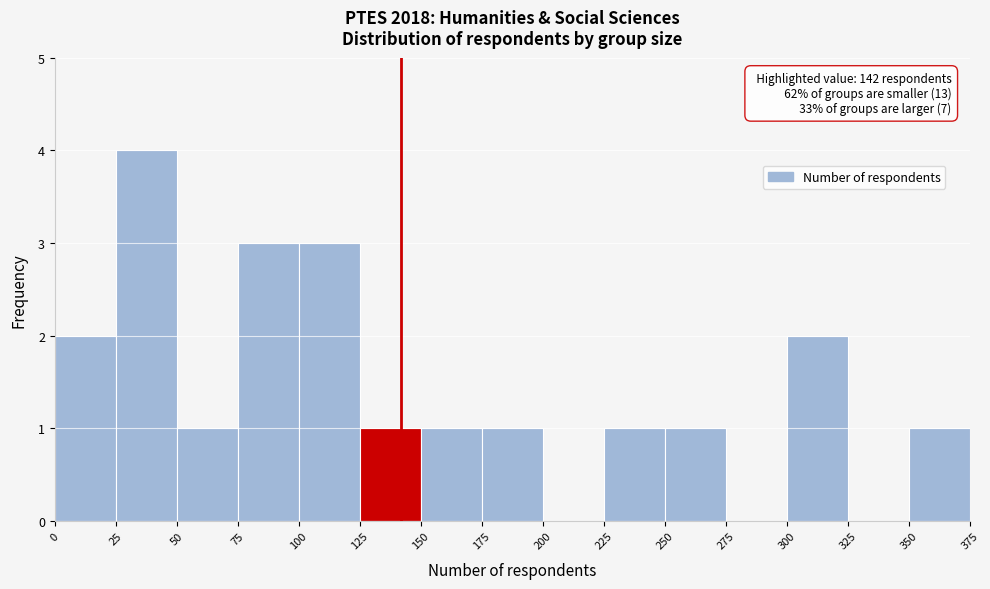

Over which range of the x-axis is the bar tallest?

25 to 50